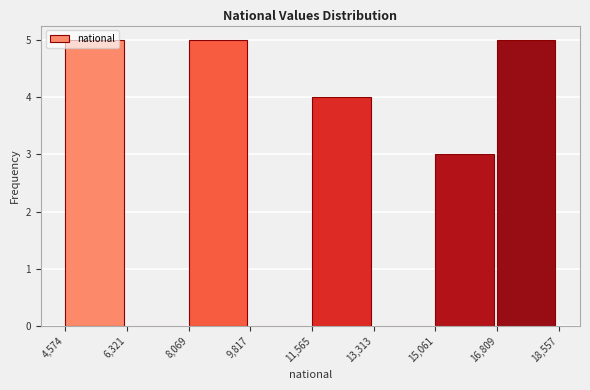

What is the height of the bar covering 8,069 to 9,817 on the x-axis? The values are not printed on the chart, so give them approximately, as read against the axis.

5